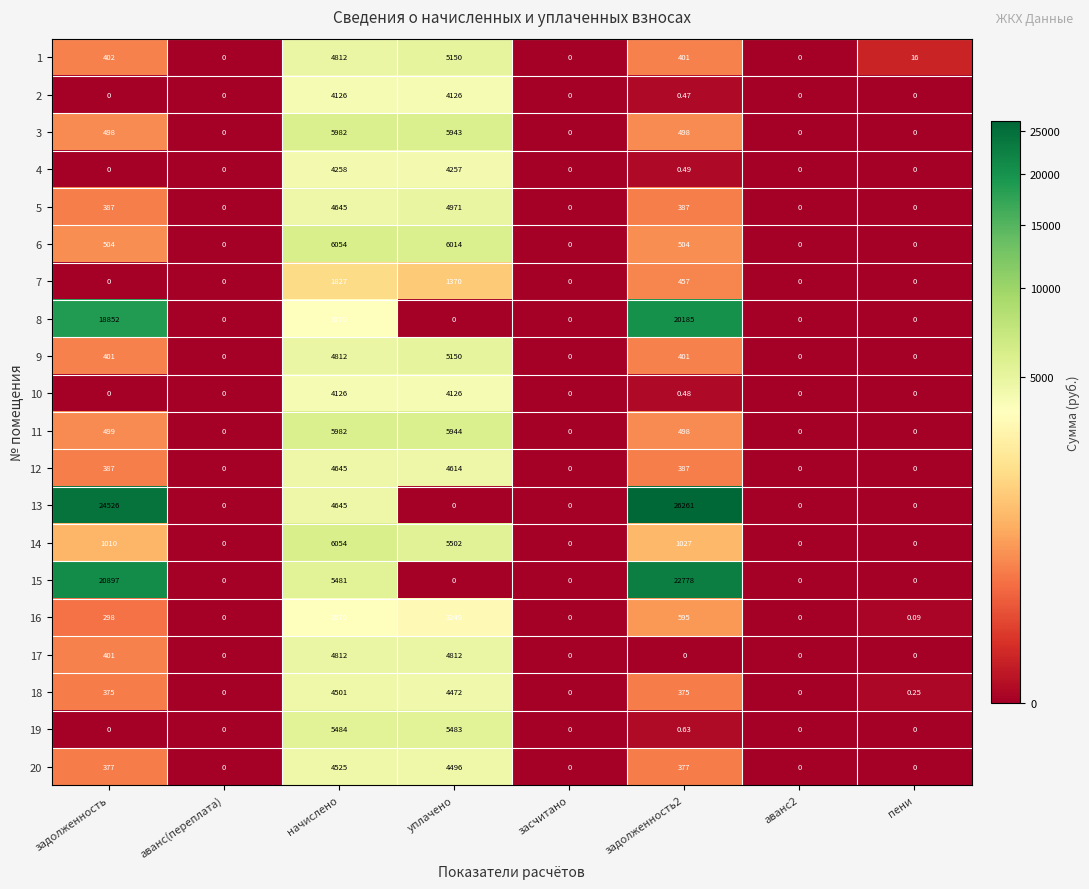

Which series has the largest total across all categories?

13